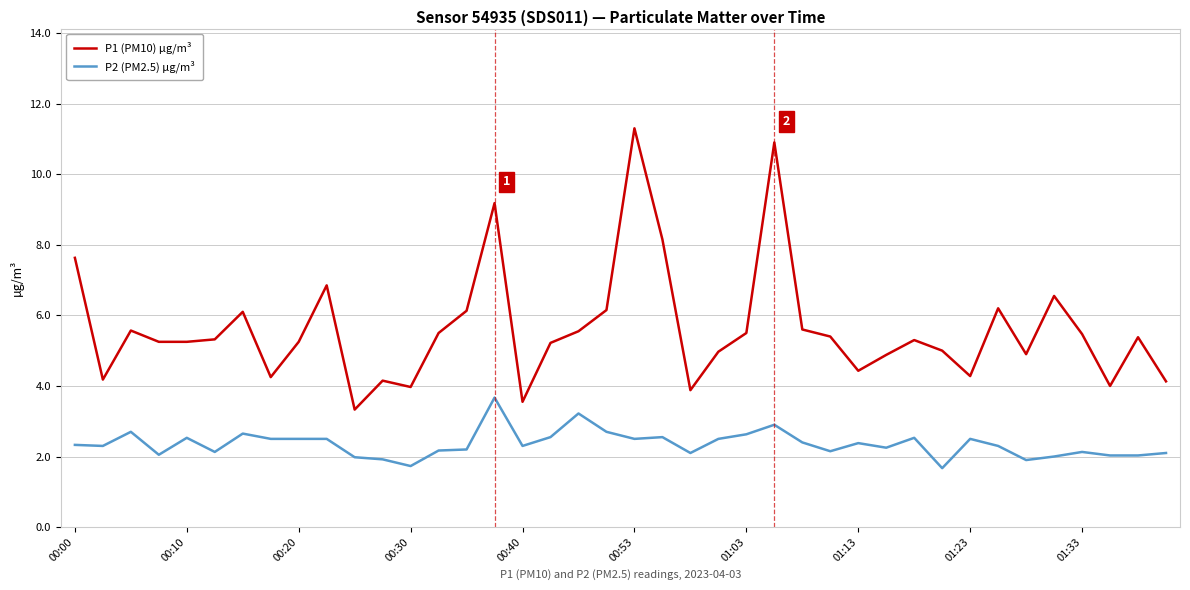

Which series has the largest range (max minus min)?

P1 (PM10) µg/m³